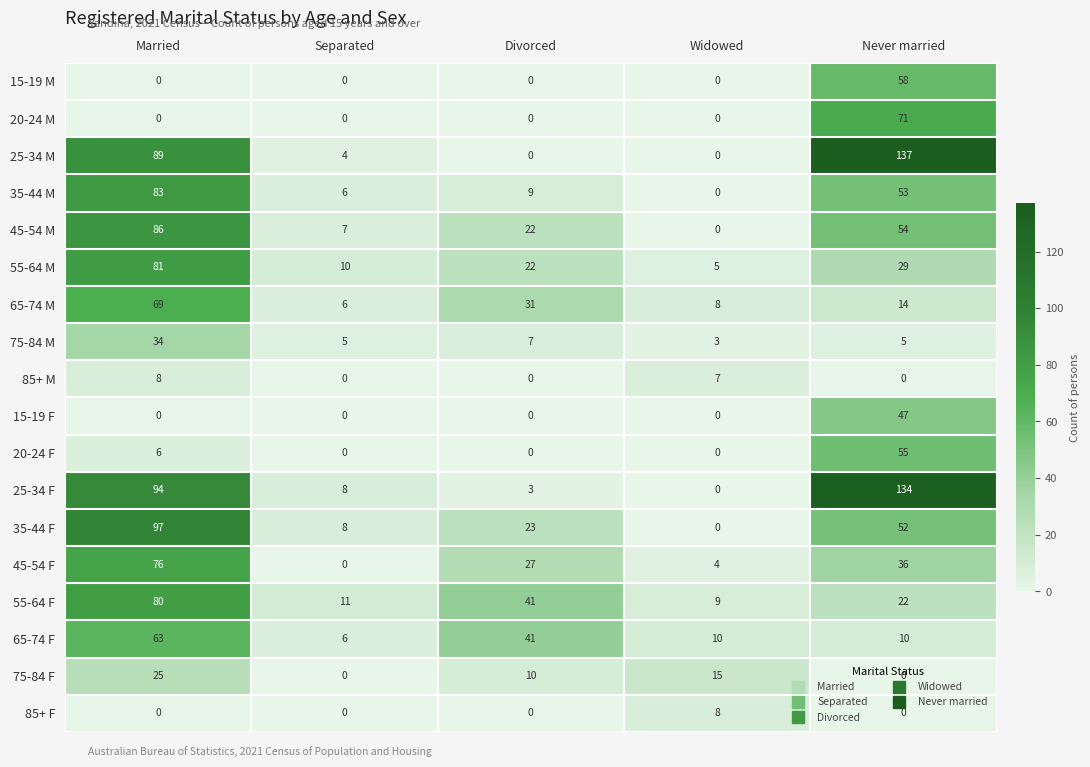

Between Separated and Widowed, which series saw the biggest shift?

75-84 F